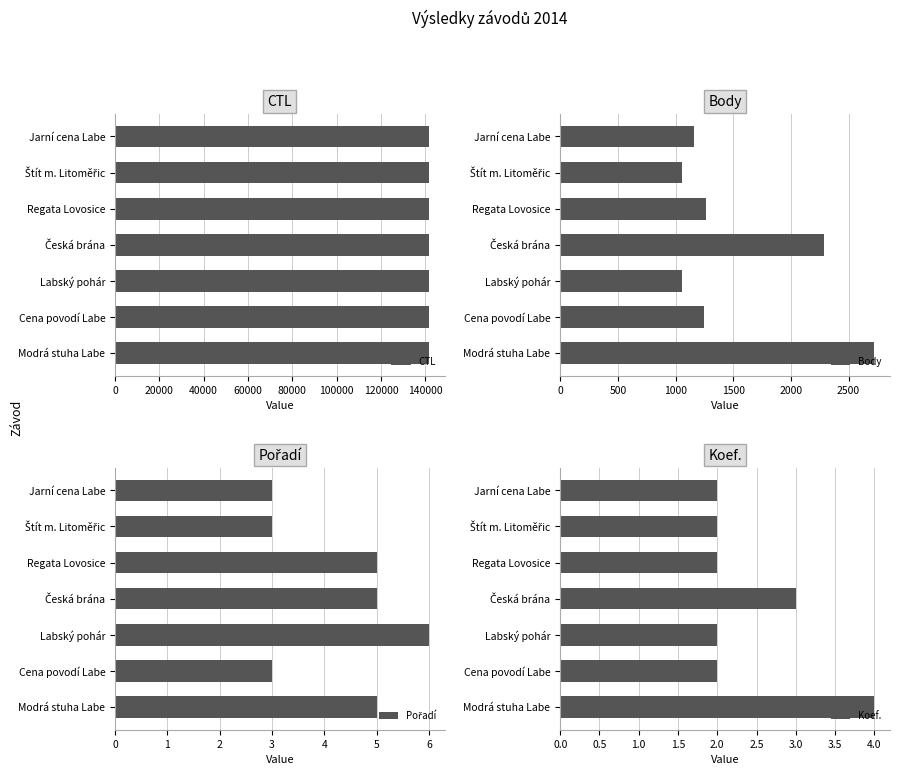

How many data points in Body are less than 1248?

3